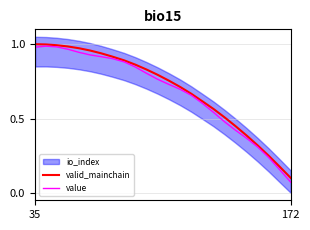

At which label is valid_mainchain closest to 0?

172